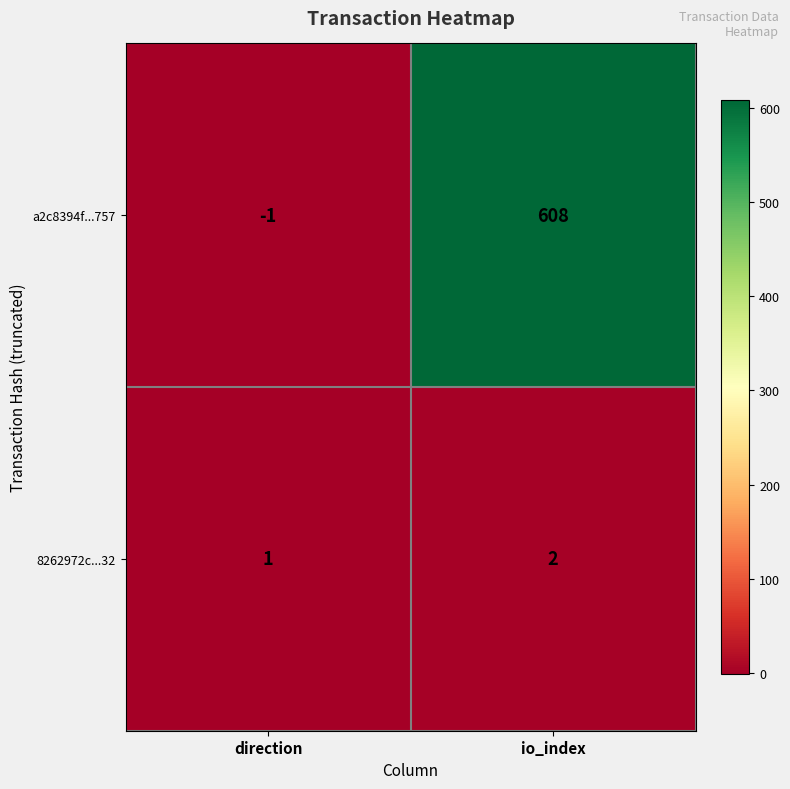

Rank the series at io_index from lowest to highest value.

8262972c...32, a2c8394f...757